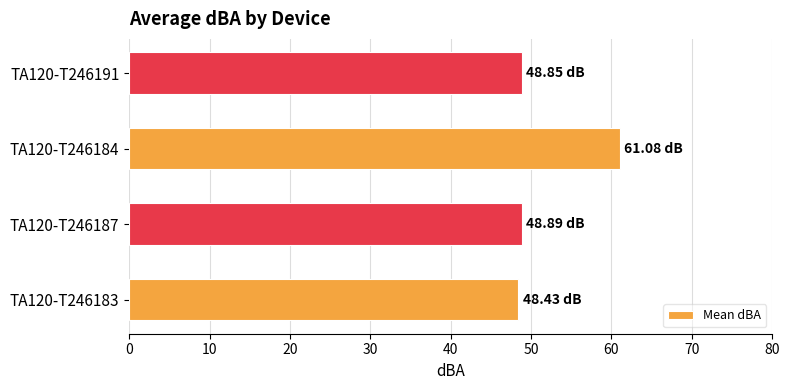

What is the ratio of the value at TA120-T246184 to the value at TA120-T246191?

1.3